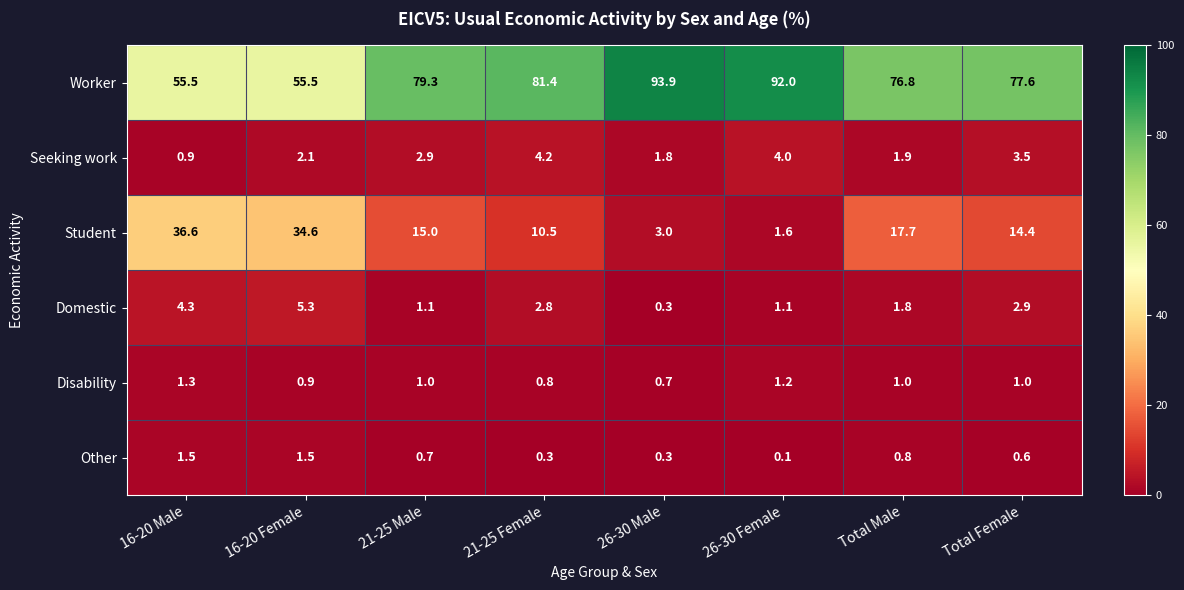

The Worker series shows 35.1 at 16-20 Female. True or false?

False